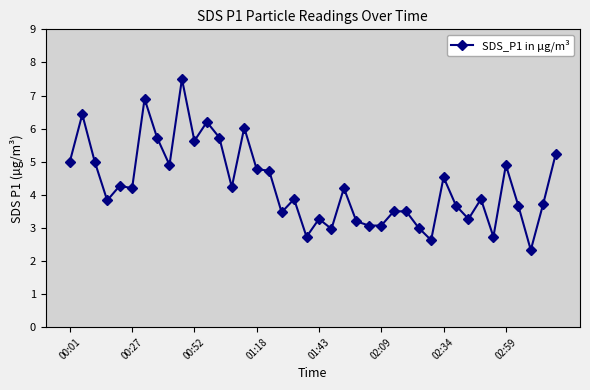

What is the value of the 21st point from the left?

3.3